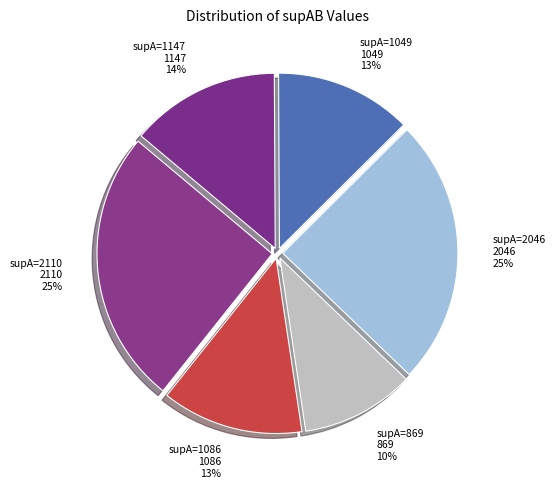

What percentage is the supA=2046 slice, to the nearest percent?

25%